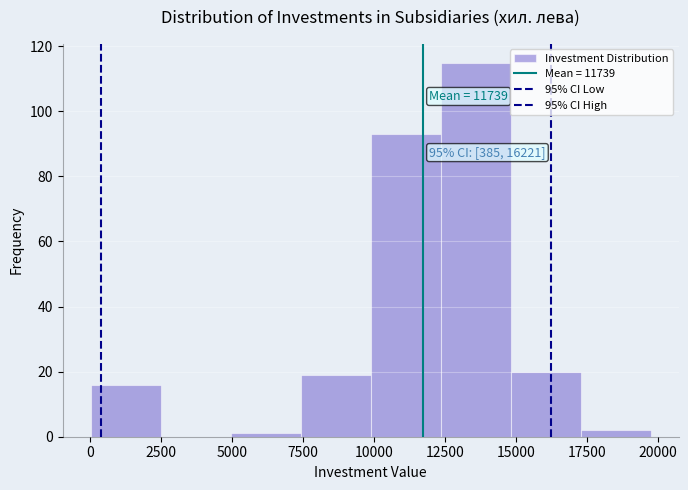

Which range on the x-axis has the tallest bar?

12500 to 15000